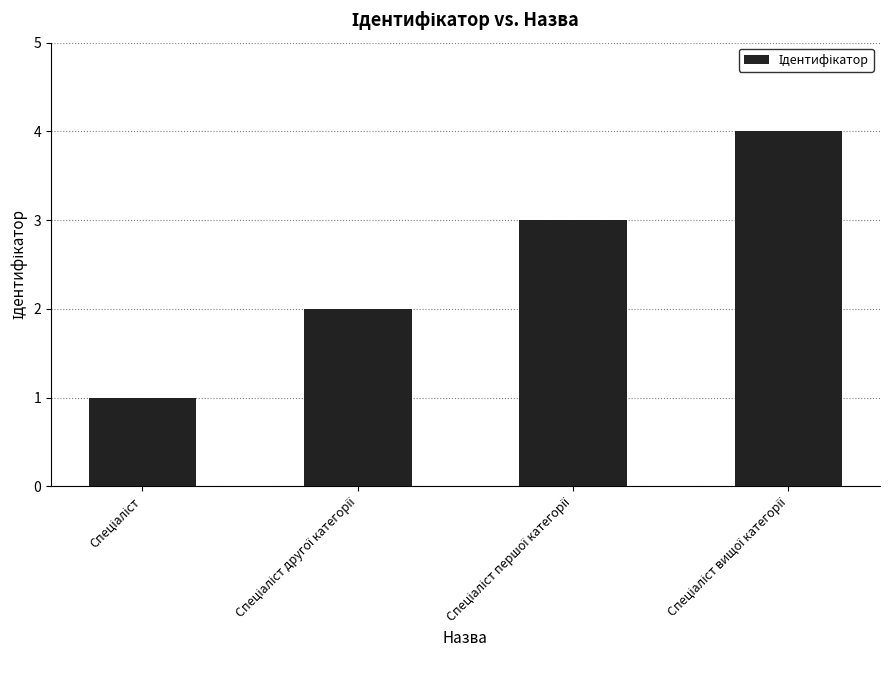

How many series are shown in this chart?

1